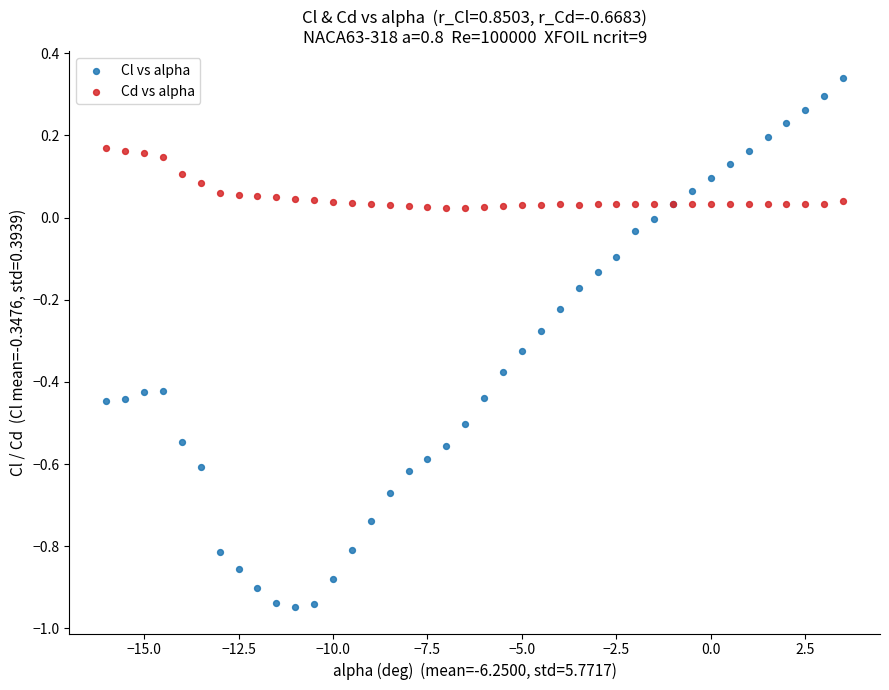

Which series reaches the minimum Y coordinate?

Cl vs alpha